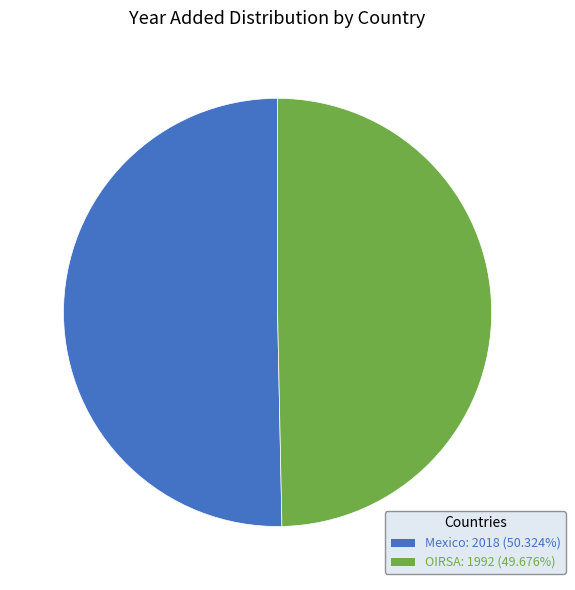

What is the majority slice?

Mexico